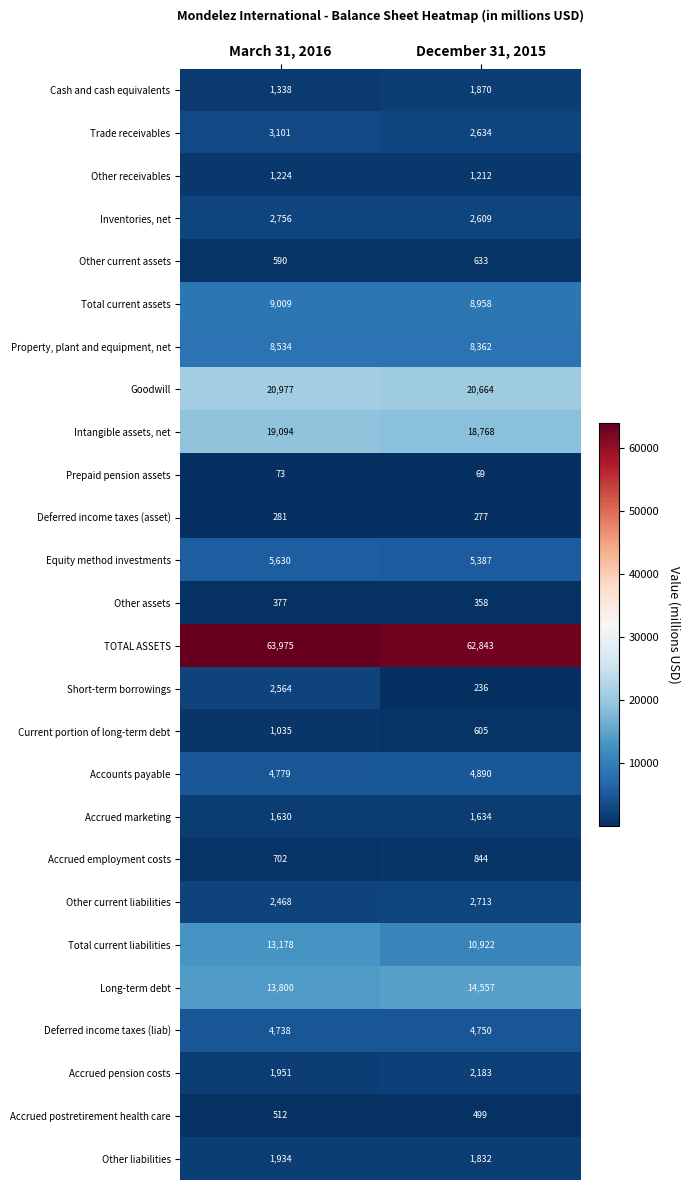

True or false: Other liabilities has a value of 2915 at March 31, 2016.

False